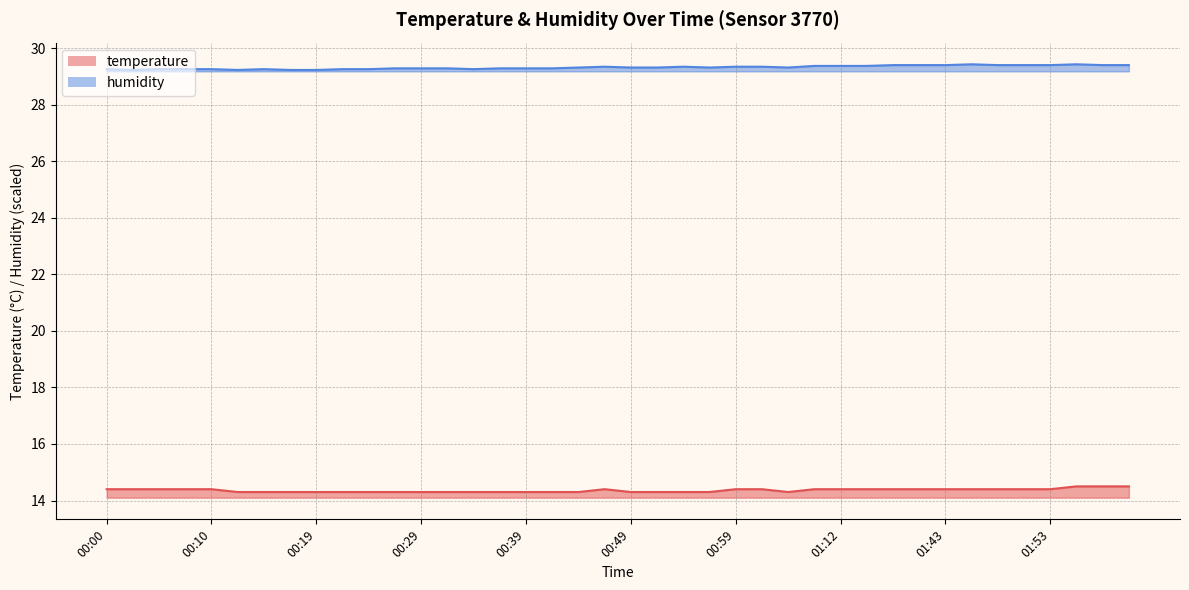

How many distinct data groups are displayed?

2